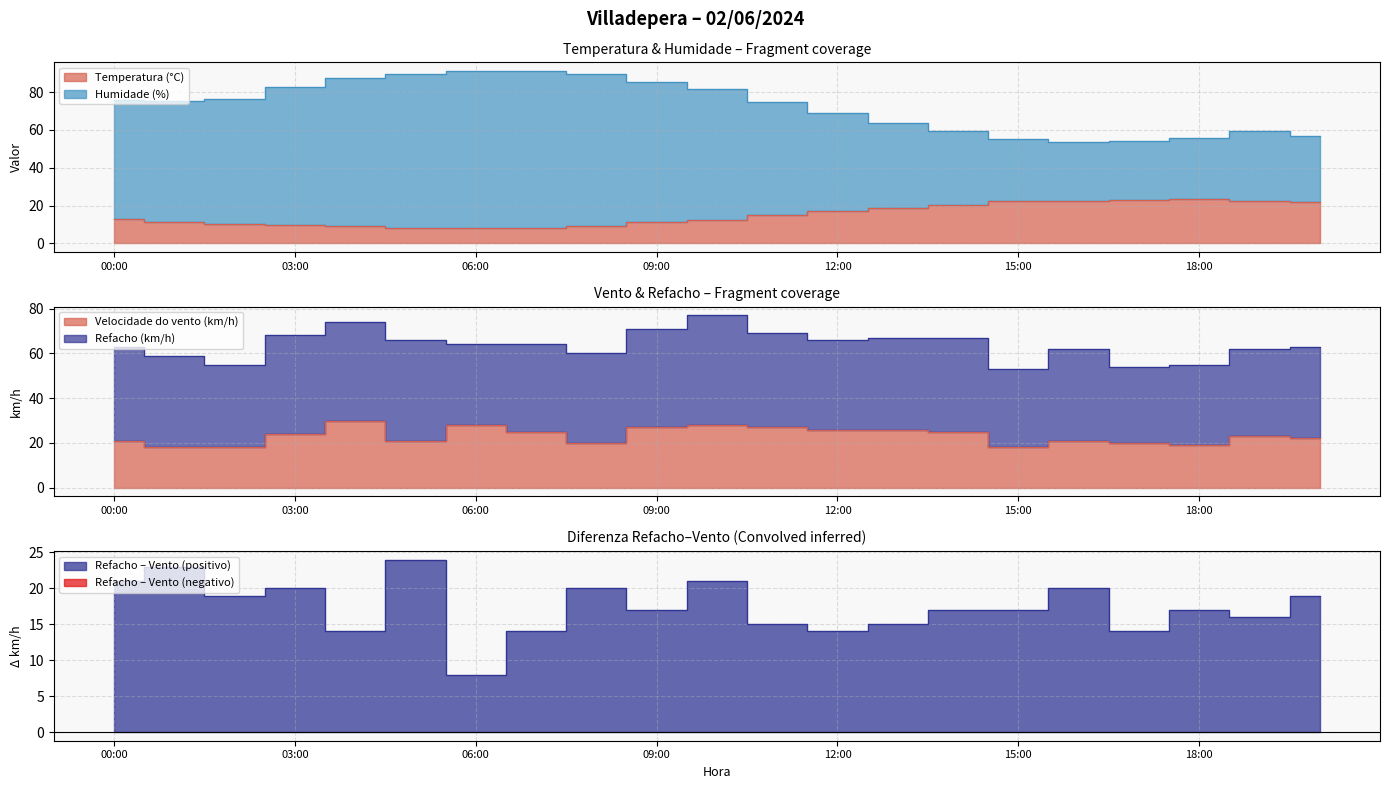

How many values in the Velocidade do vento (km/h) series are below 23?

10